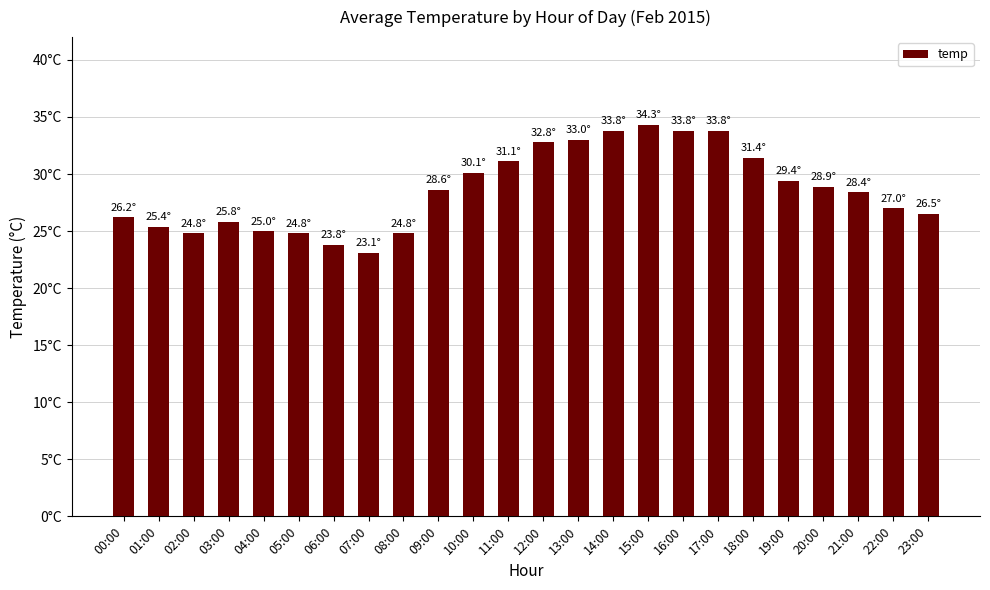

What is the ratio of the value at 03:00 to the value at 11:00?

0.8